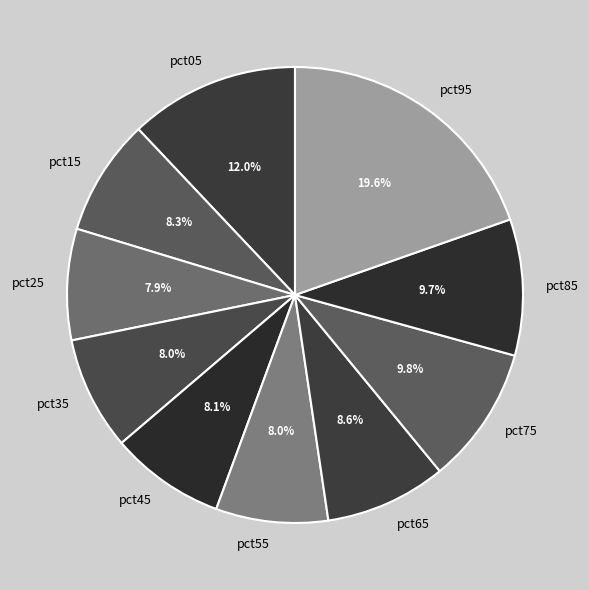

Count the number of slices in the pie.

10